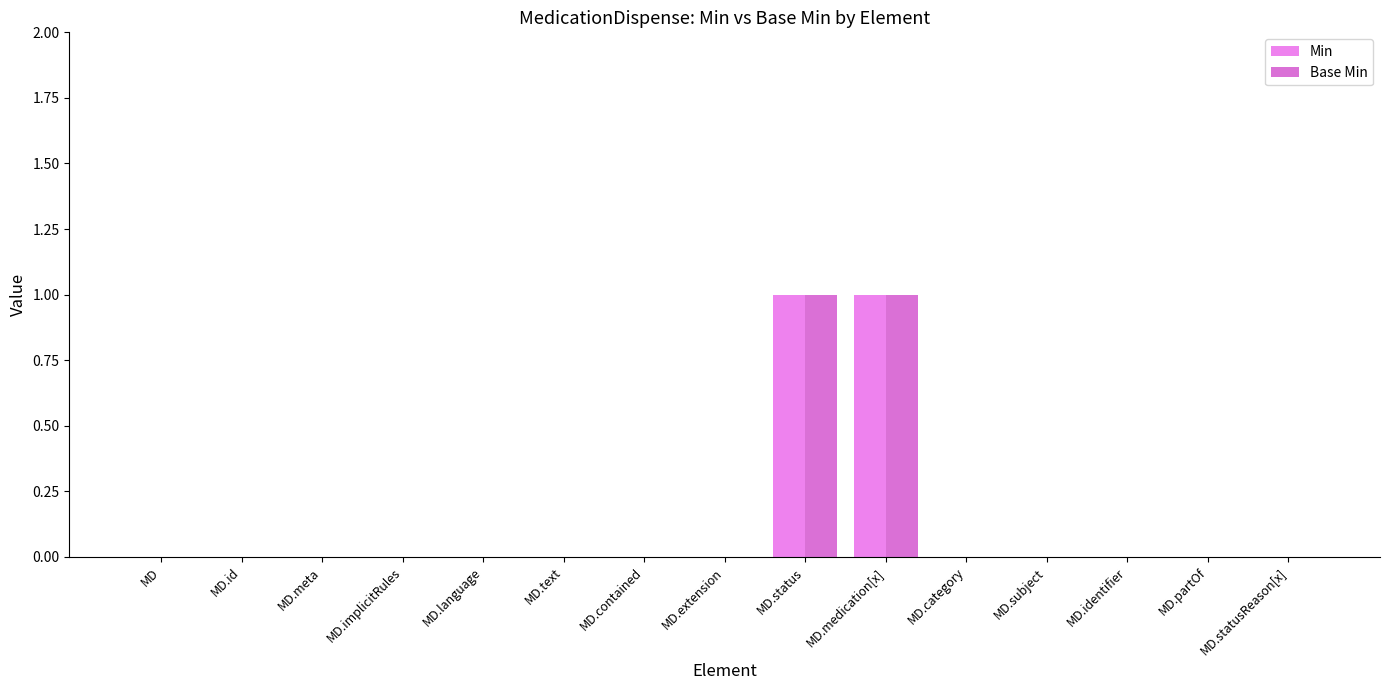

How many groups of bars are there?

15